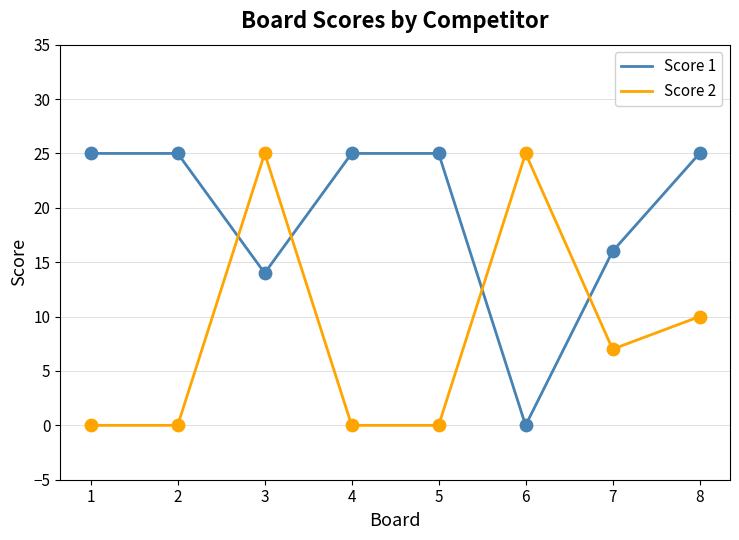

At how many categories does at least one series exceed 19?

7